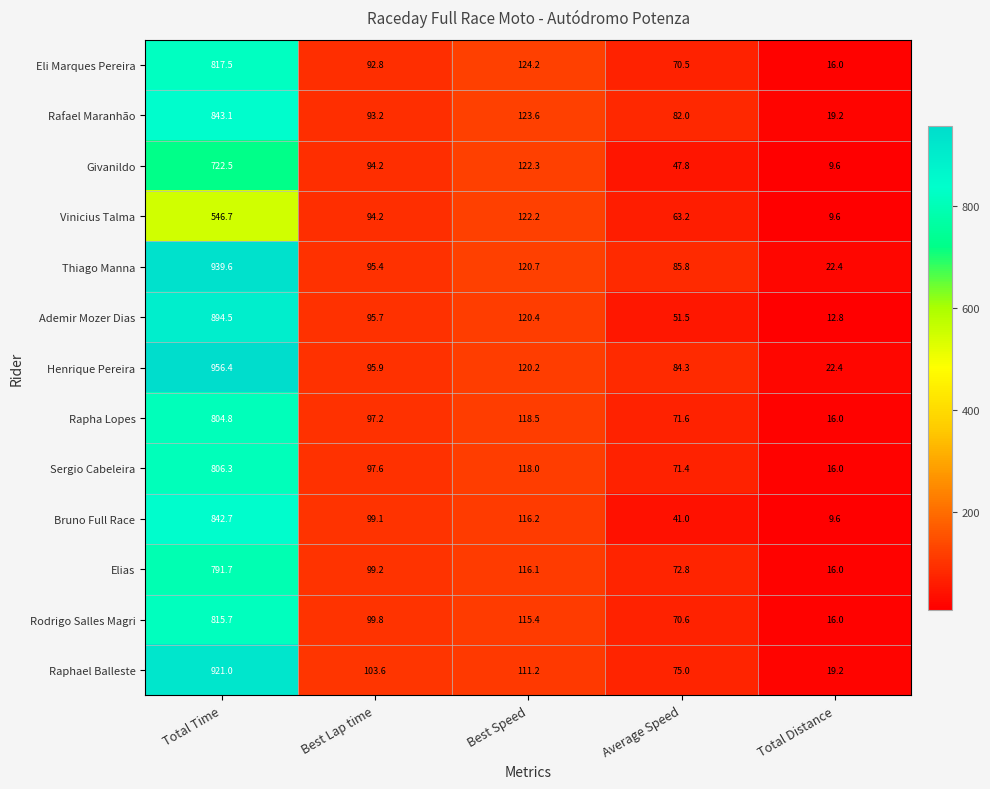

The value of Raphael Balleste at Total Time is 1573.5. True or false?

False